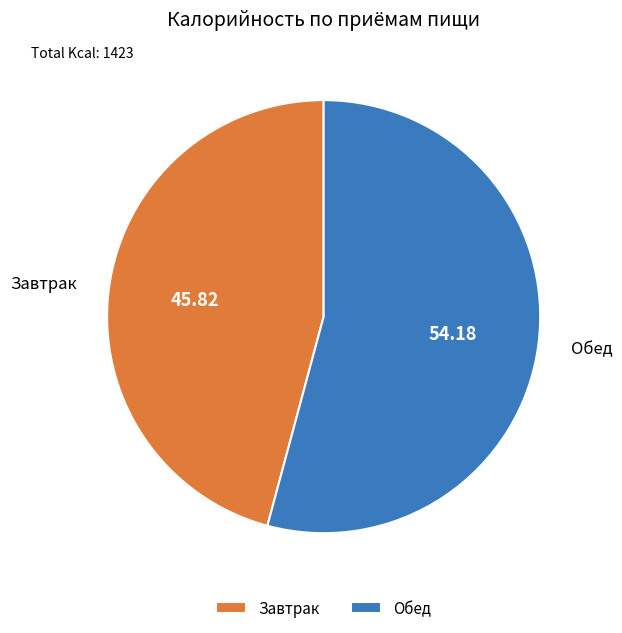

Rank the categories by value from lowest to highest.

Завтрак, Обед